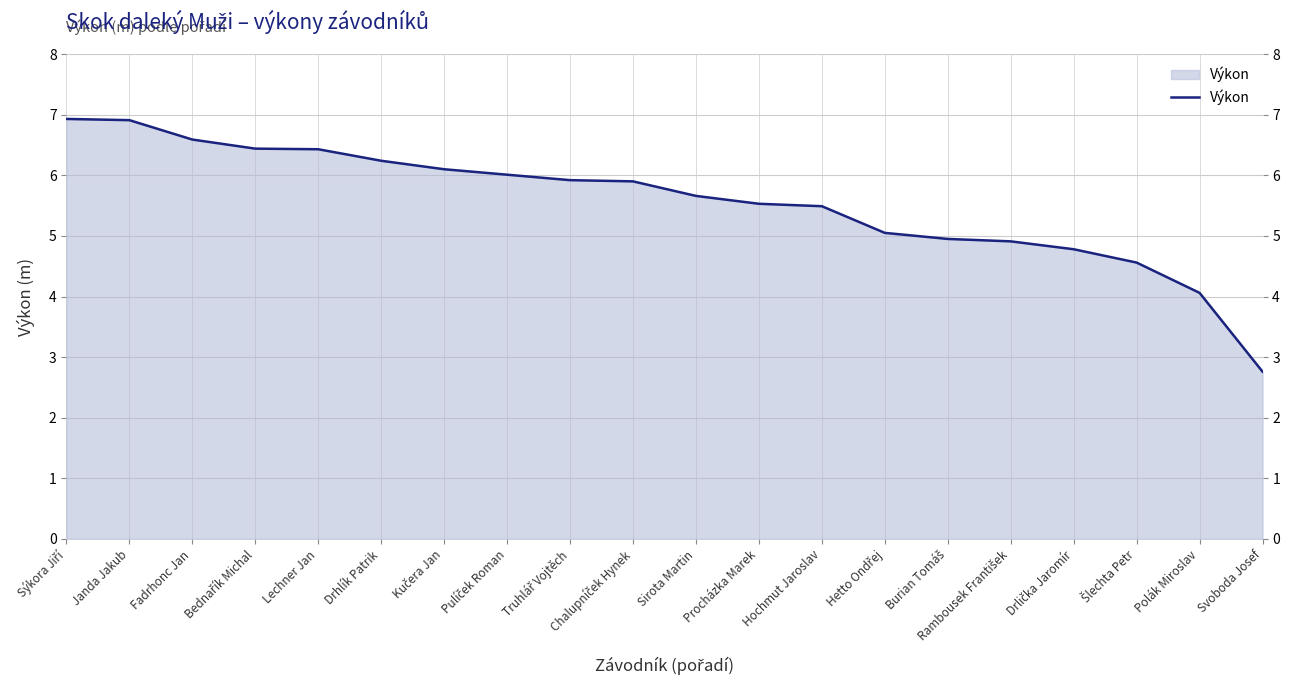

Where does the data first go above 5?

Sýkora Jiří